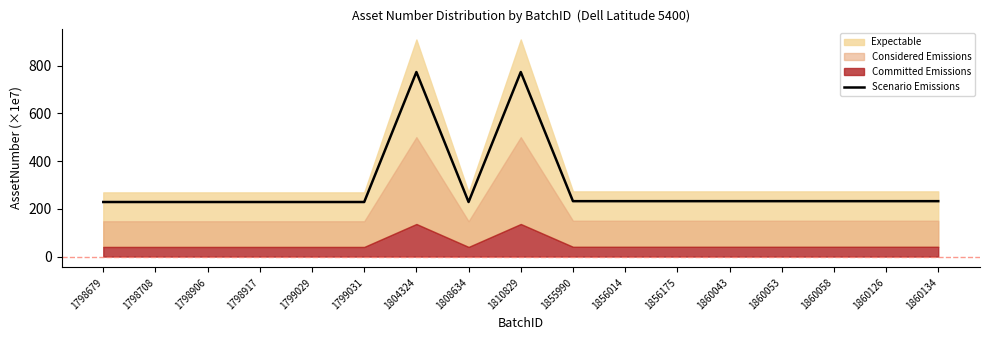

True or false: the data shows 59.8 at 1799031.

False